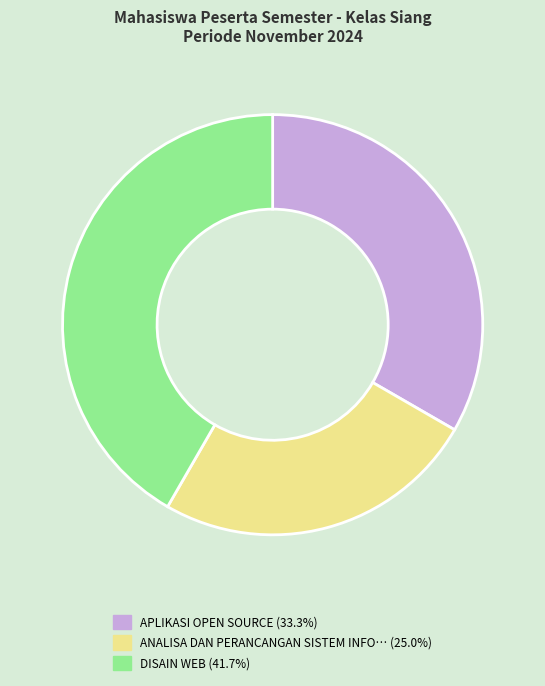

Is there any slice that represents more than half of the pie?

No